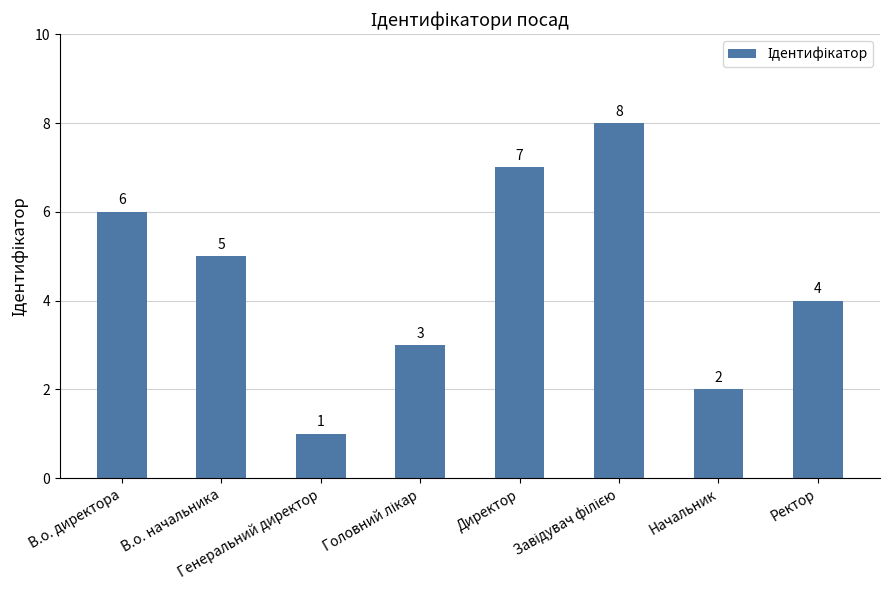

What is the maximum value shown in the chart?

8